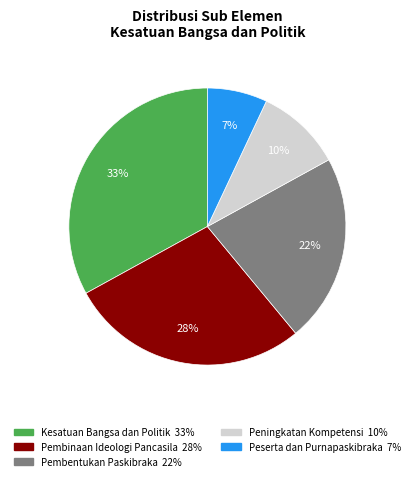

How many slices are in this pie chart?

5